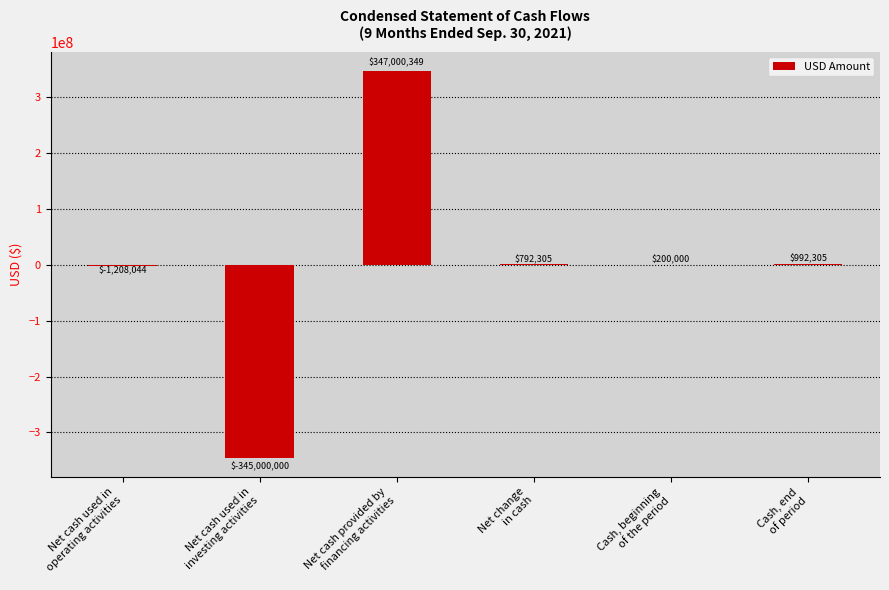

What is the sum of all values?

2776915